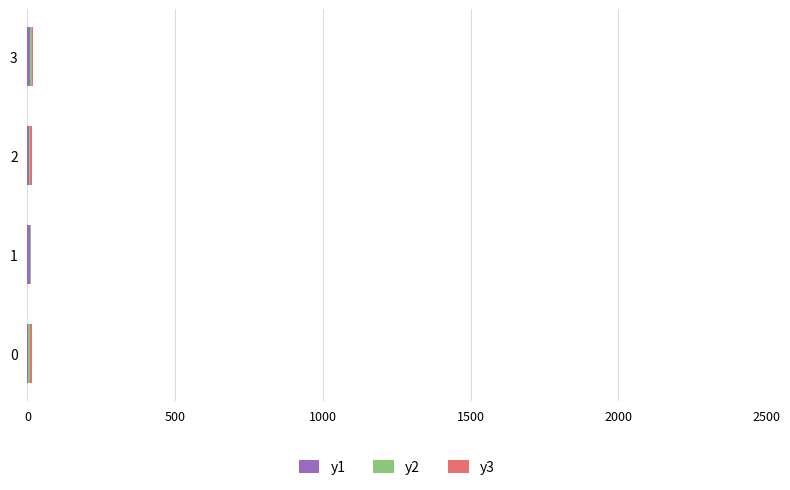

Rank the series by their average value, from highest to lowest.

y1, y3, y2